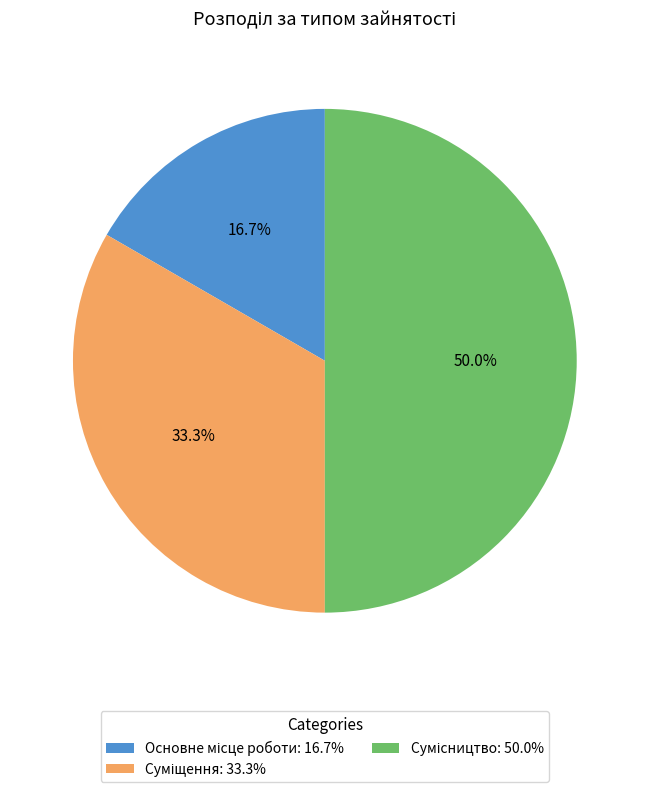

To the nearest percent, what percentage of the pie is Основне місце роботи?

17%